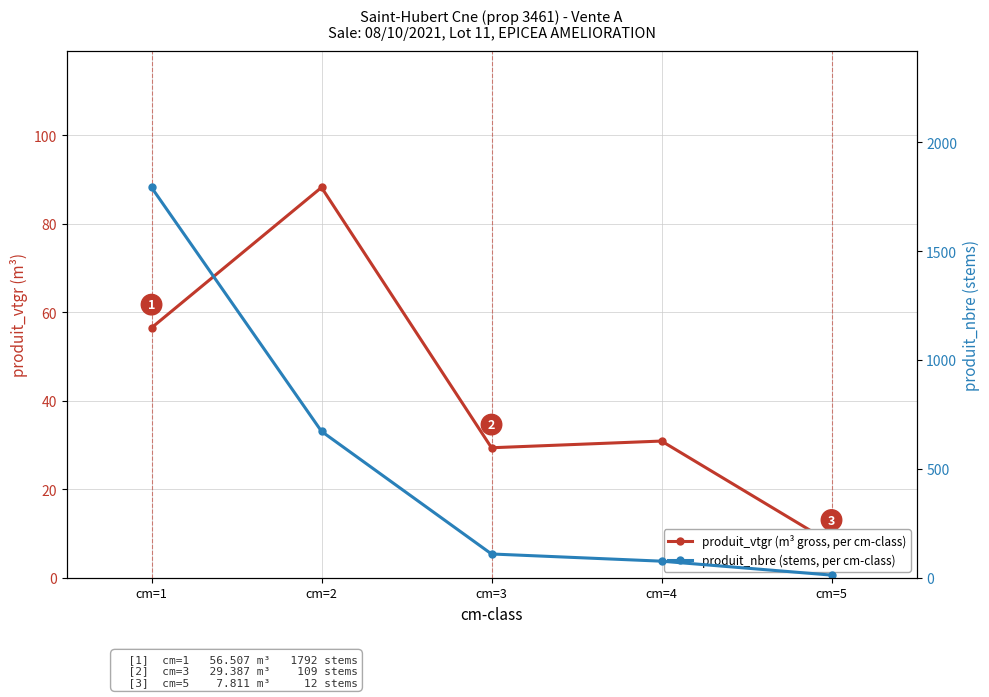

Which category has the lowest value in the produit_nbre (stems, per cm-class) series?

cm=5